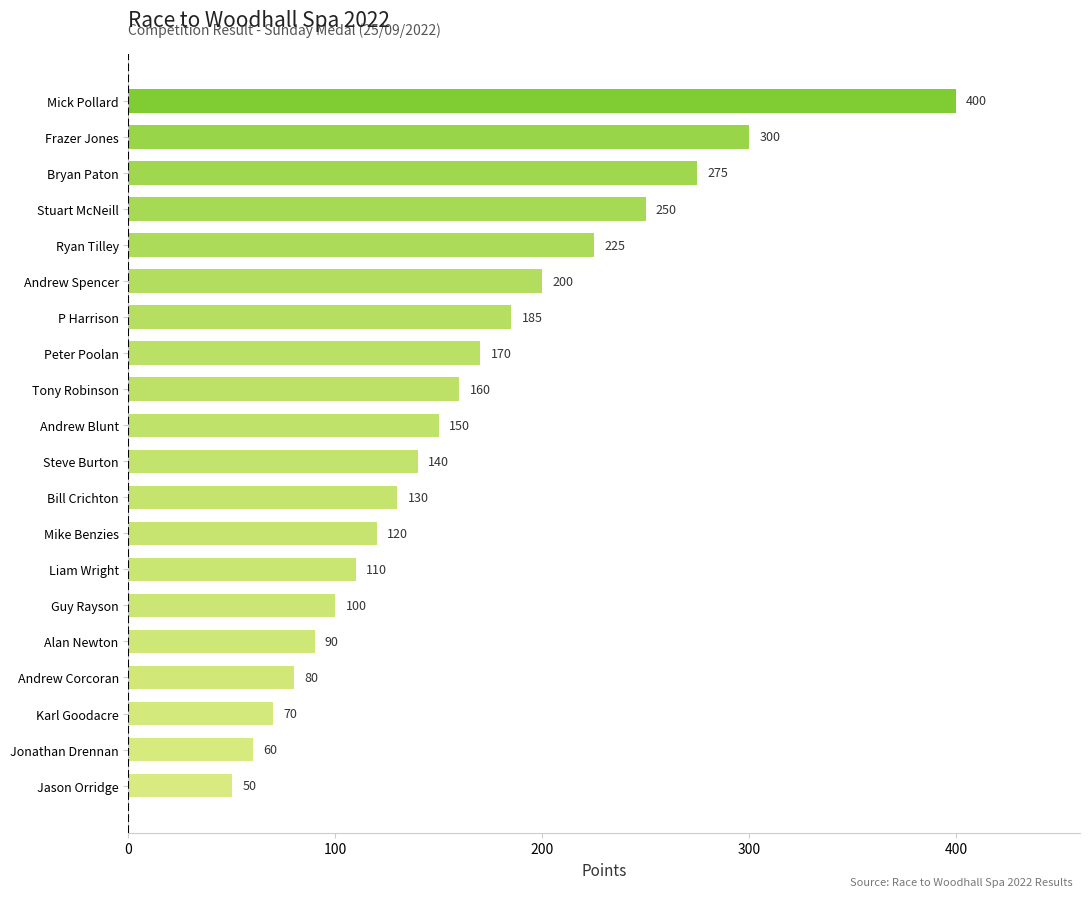

Where is the data nearest to the value 225?

Ryan Tilley